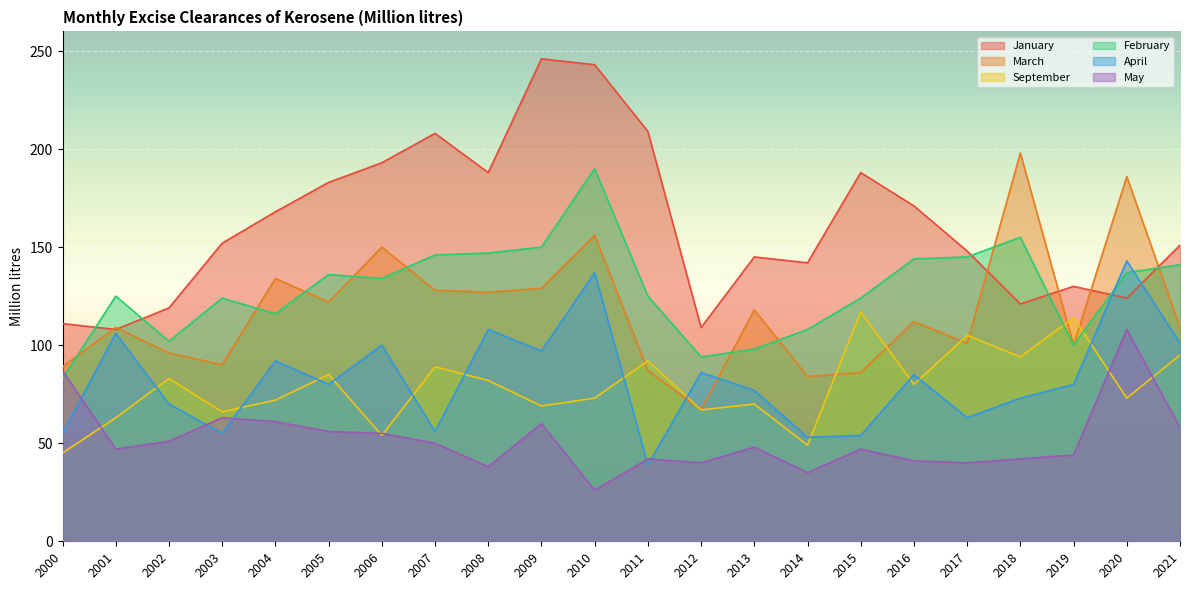

True or false: May and March intersect in this chart.

False